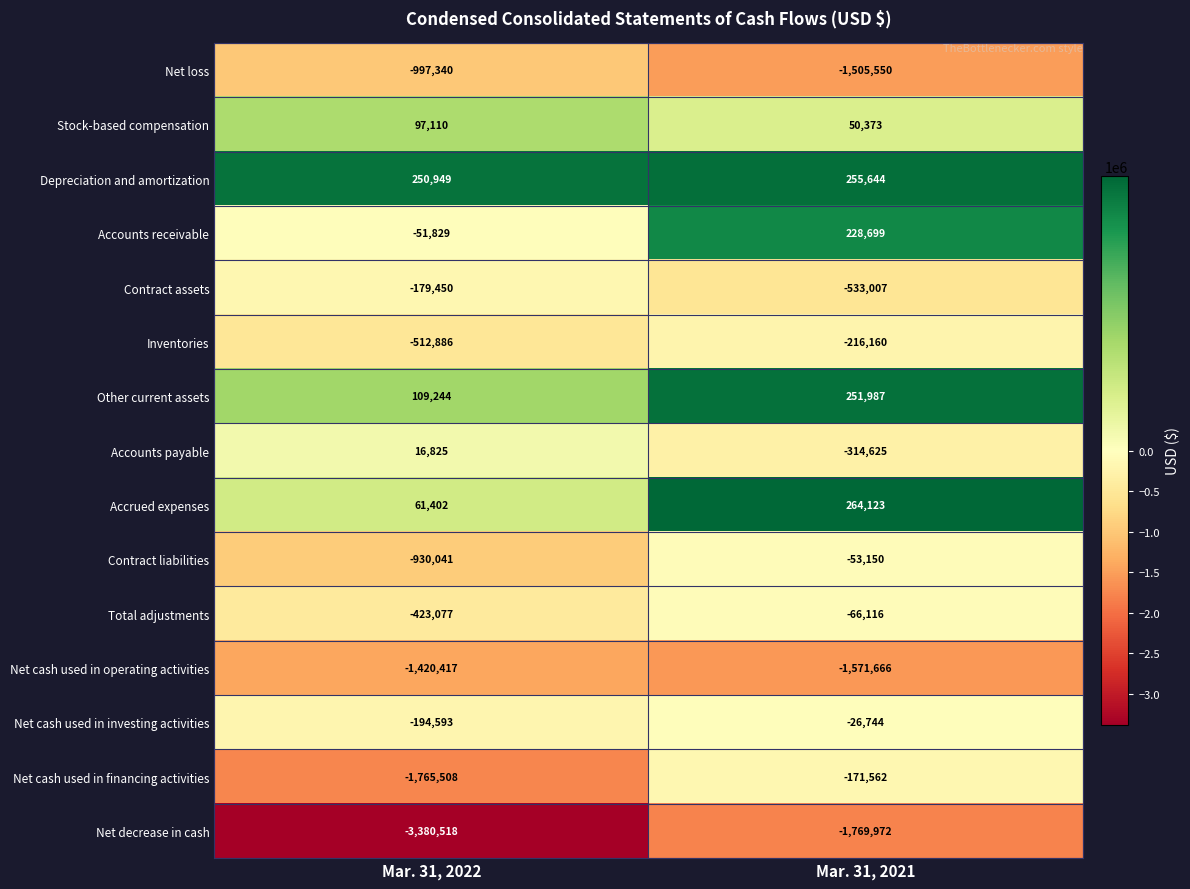

Reading left to right, extract all data points from this chart.

Net loss: Mar. 31, 2022=-997340	Mar. 31, 2021=-1505550
Stock-based compensation: Mar. 31, 2022=97110	Mar. 31, 2021=50373
Depreciation and amortization: Mar. 31, 2022=250949	Mar. 31, 2021=255644
Accounts receivable: Mar. 31, 2022=-51829	Mar. 31, 2021=228699
Contract assets: Mar. 31, 2022=-179450	Mar. 31, 2021=-533007
Inventories: Mar. 31, 2022=-512886	Mar. 31, 2021=-216160
Other current assets: Mar. 31, 2022=109244	Mar. 31, 2021=251987
Accounts payable: Mar. 31, 2022=16825	Mar. 31, 2021=-314625
Accrued expenses: Mar. 31, 2022=61402	Mar. 31, 2021=264123
Contract liabilities: Mar. 31, 2022=-930041	Mar. 31, 2021=-53150
Total adjustments: Mar. 31, 2022=-423077	Mar. 31, 2021=-66116
Net cash used in operating activities: Mar. 31, 2022=-1420417	Mar. 31, 2021=-1571666
Net cash used in investing activities: Mar. 31, 2022=-194593	Mar. 31, 2021=-26744
Net cash used in financing activities: Mar. 31, 2022=-1765508	Mar. 31, 2021=-171562
Net decrease in cash: Mar. 31, 2022=-3380518	Mar. 31, 2021=-1769972